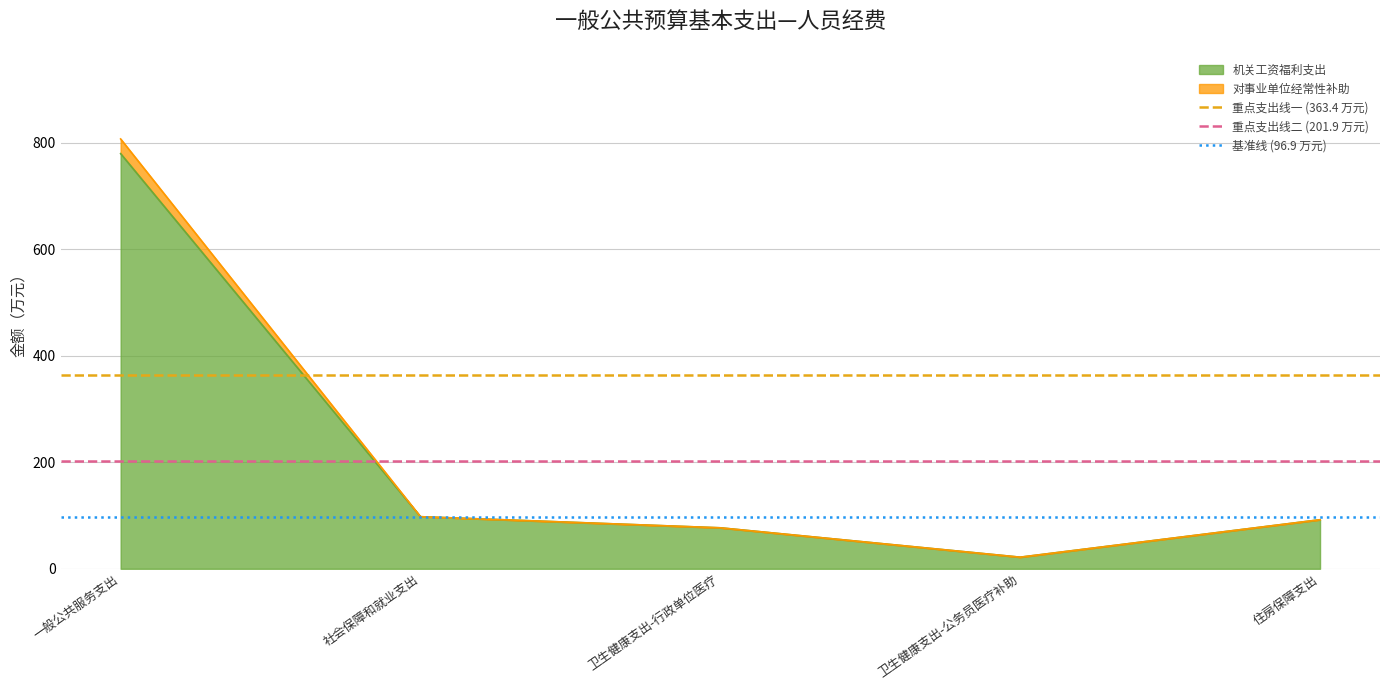

What is the lowest value of the 机关工资福利支出 series?

21.8